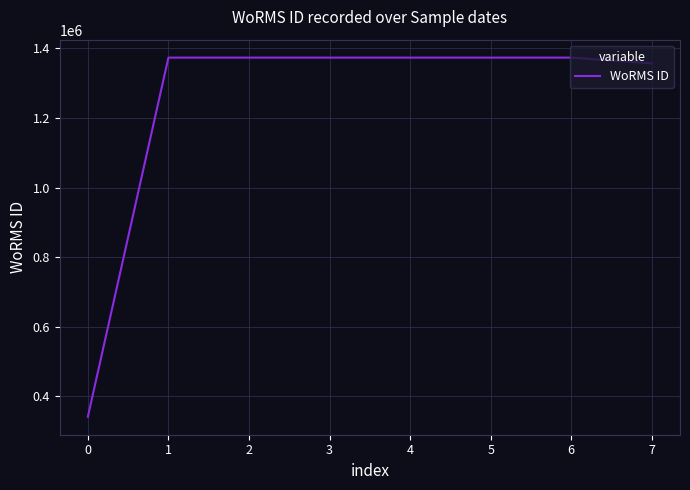

How many categories are shown in the chart?

8